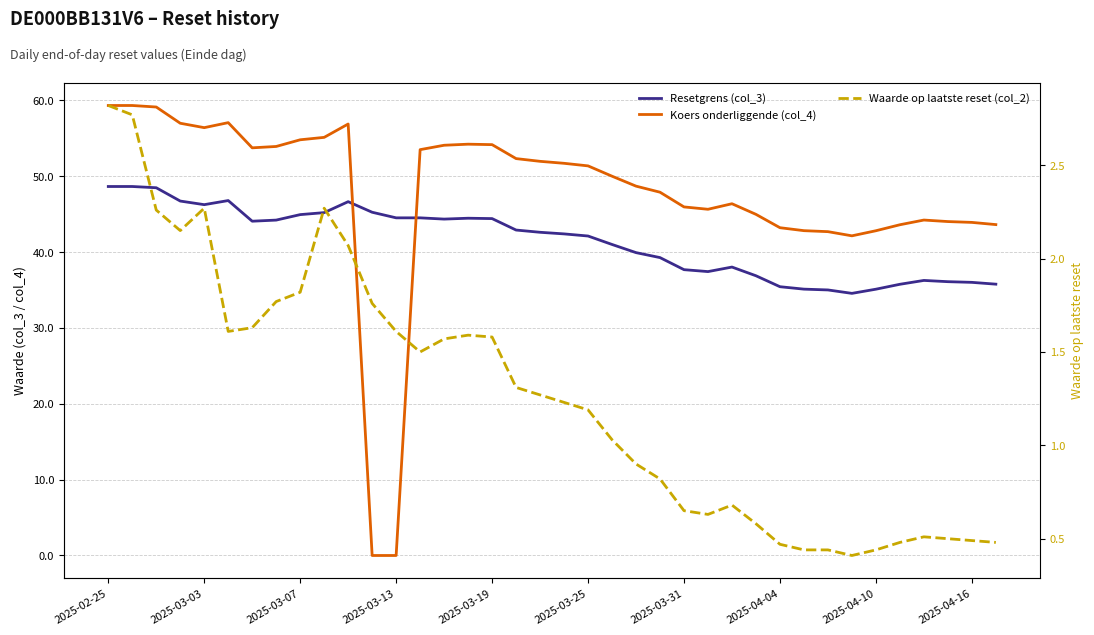

What is the minimum value for Resetgrens (col_3)?

34.6